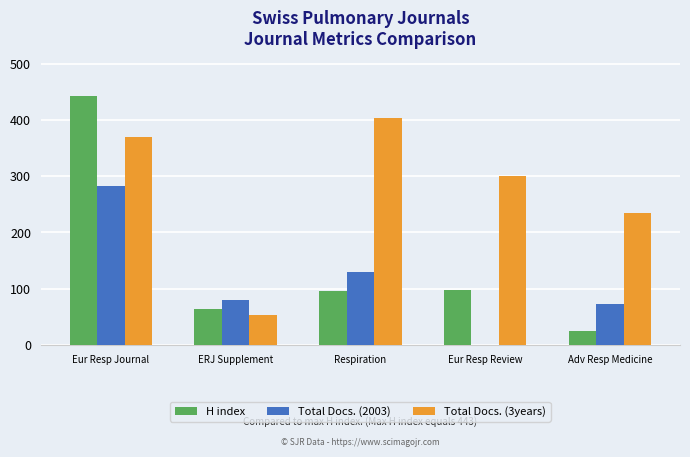

Where is Total Docs. (3years) nearest to the value 228?

Adv Resp Medicine